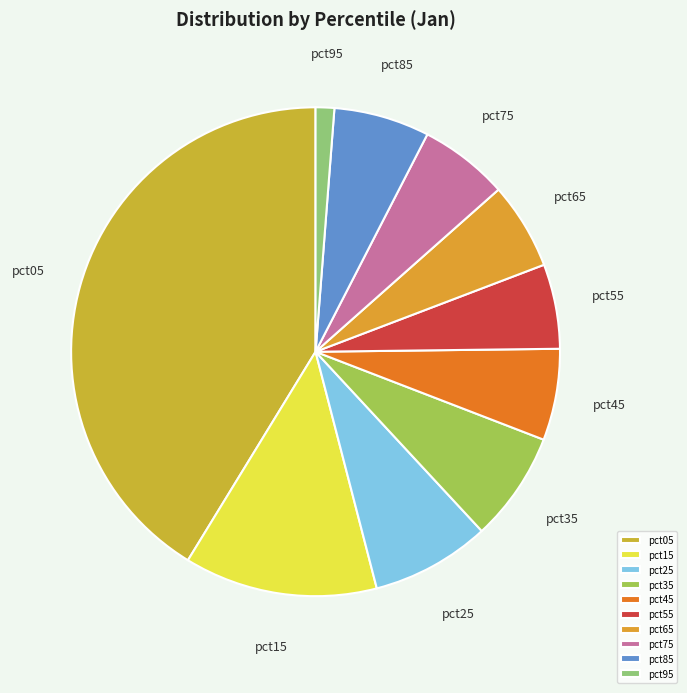

Which has a higher value, pct15 or pct65?

pct15